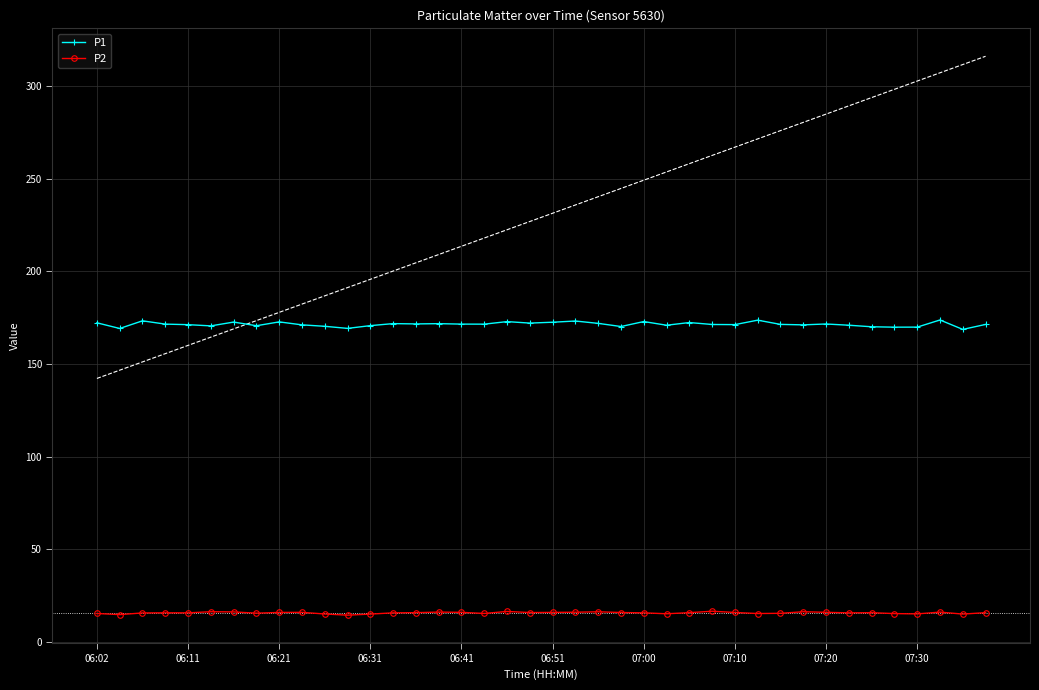

What is the lowest value of the P1 series?

168.7